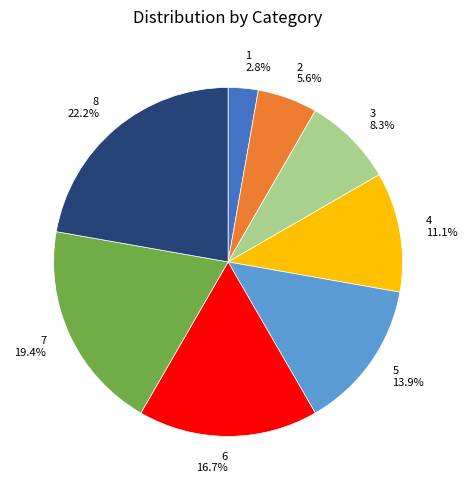

How many segments does this pie chart have?

8